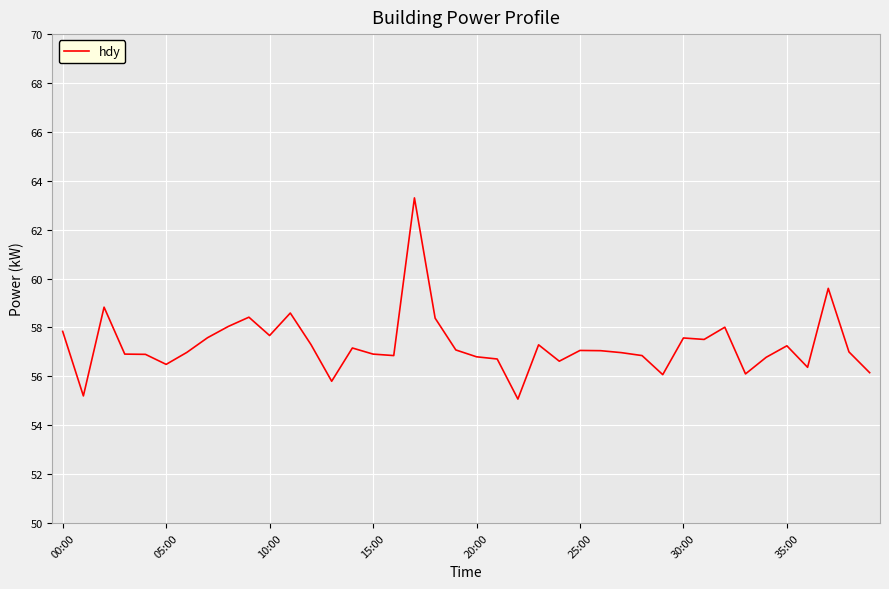

What is the greatest value displayed?

63.3